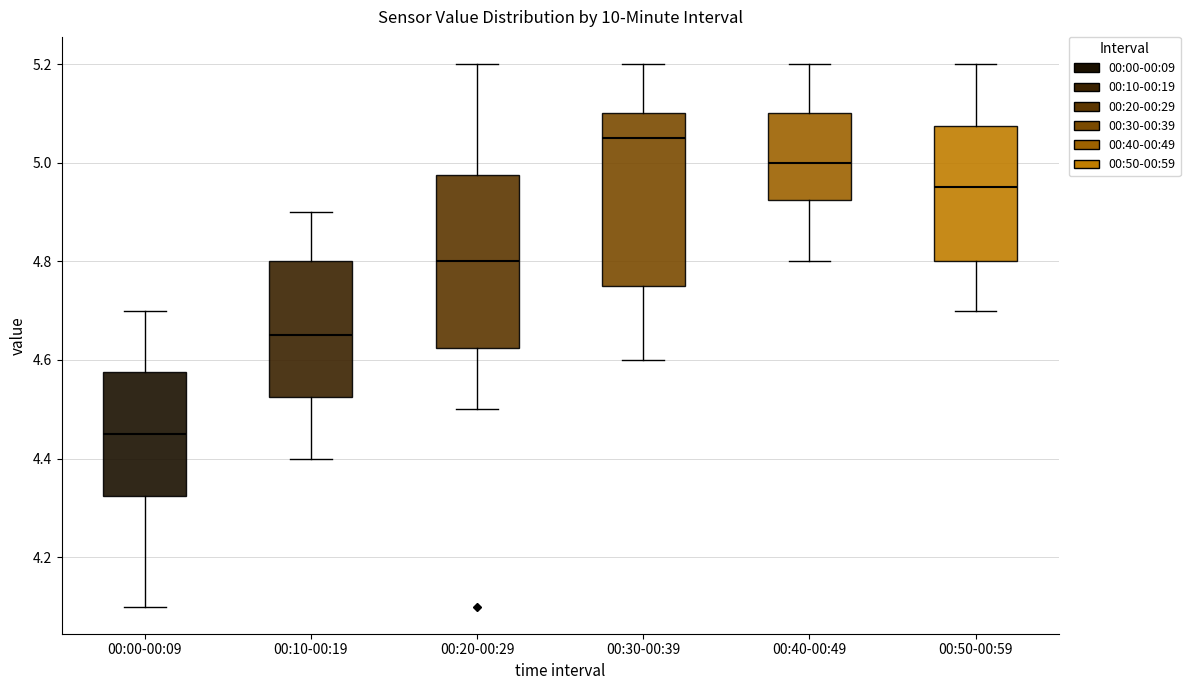

Reading left to right, read every box against the y-axis: the position of its median line, the range the box covers, and the ends of its whiskers. The values are not printed on the chart, so give them approximately, as read against the axis.

00:00-00:09: median 4.46, box 4.32 to 4.58, whiskers 4.10 to 4.70
00:10-00:19: median 4.66, box 4.52 to 4.80, whiskers 4.40 to 4.90
00:20-00:29: median 4.80, box 4.62 to 4.98, whiskers 4.50 to 5.20
00:30-00:39: median 5.06, box 4.76 to 5.10, whiskers 4.60 to 5.20
00:40-00:49: median 5.00, box 4.92 to 5.10, whiskers 4.80 to 5.20
00:50-00:59: median 4.96, box 4.80 to 5.08, whiskers 4.70 to 5.20